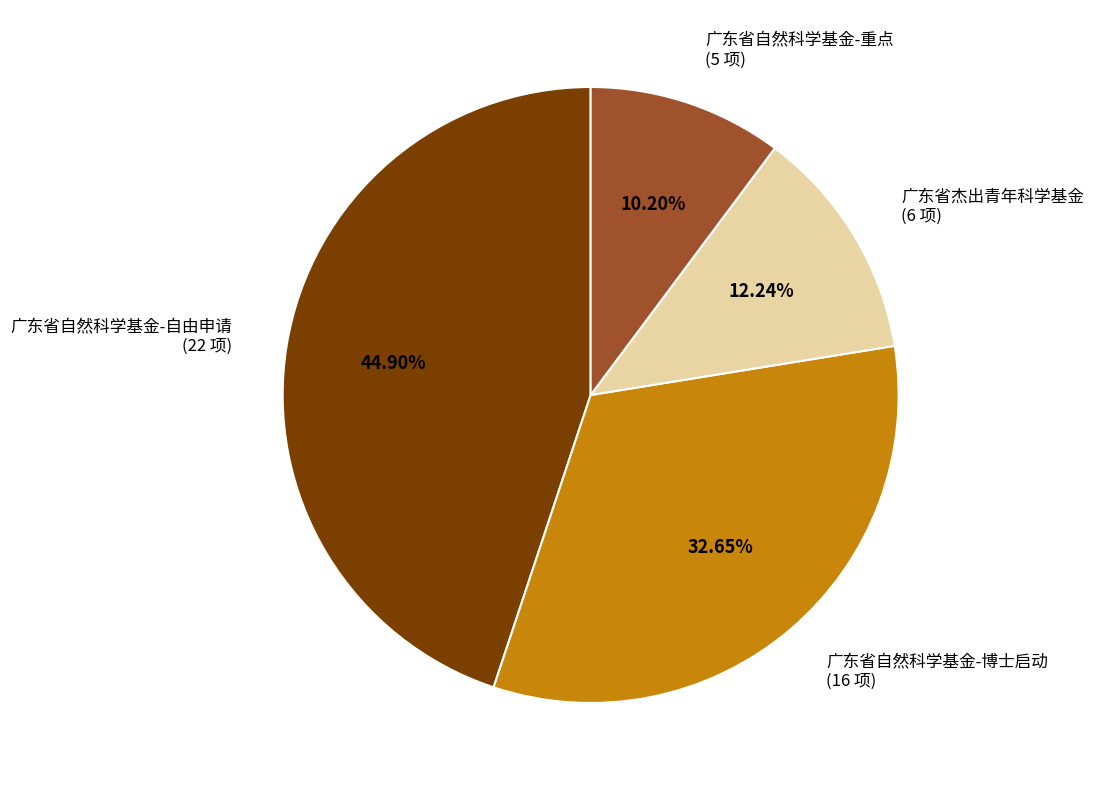

To the nearest percent, what is the combined percentage of 广东省杰出青年科学基金 and 广东省自然科学基金-自由申请?

57%